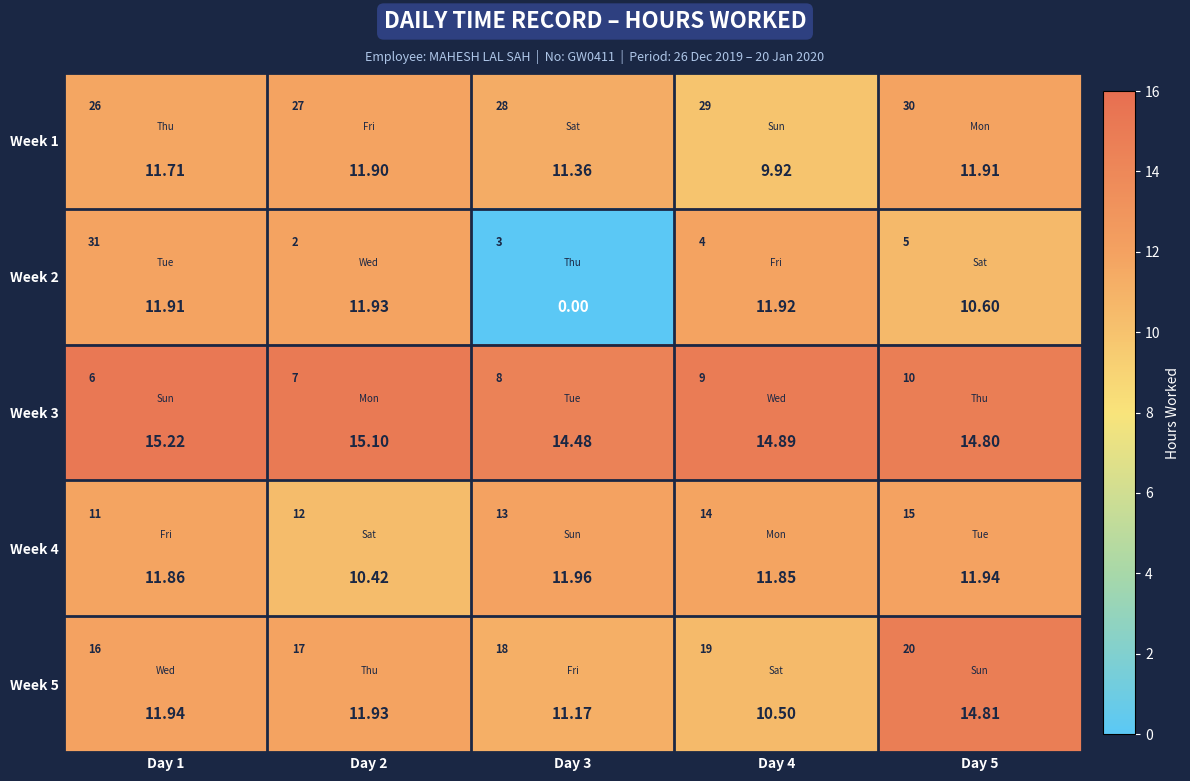

Which has a higher value, Day 1 or Day 4?

Day 1